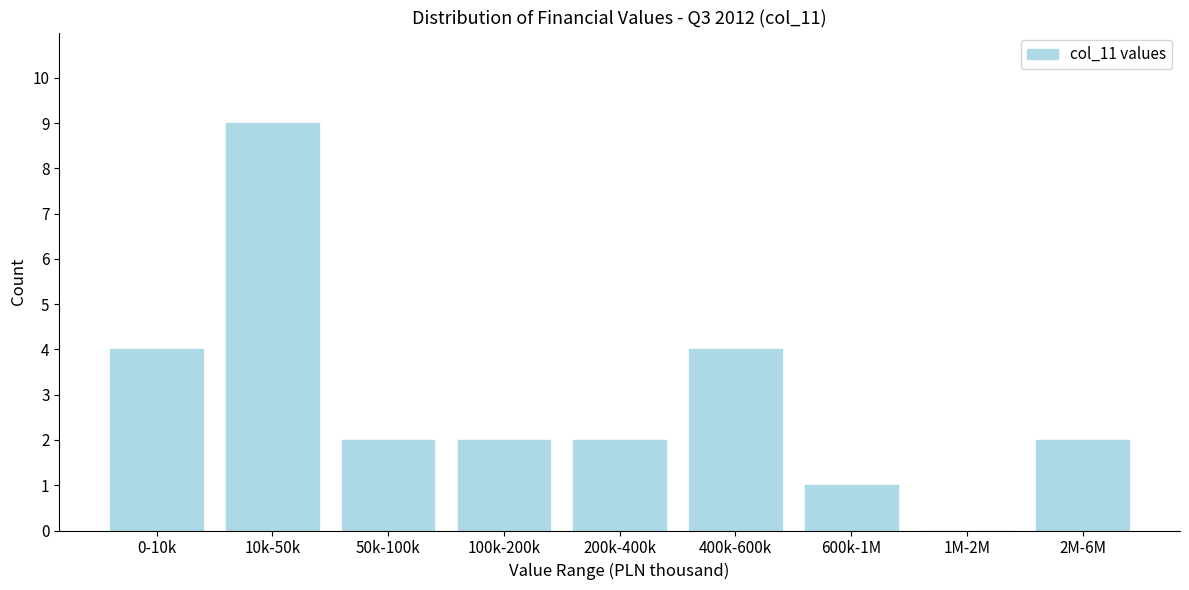

Reading left to right, what are all the values shown in this chart?

0-10k=4	10k-50k=9	50k-100k=2	100k-200k=2	200k-400k=2	400k-600k=4	600k-1M=1	1M-2M=0	2M-6M=2